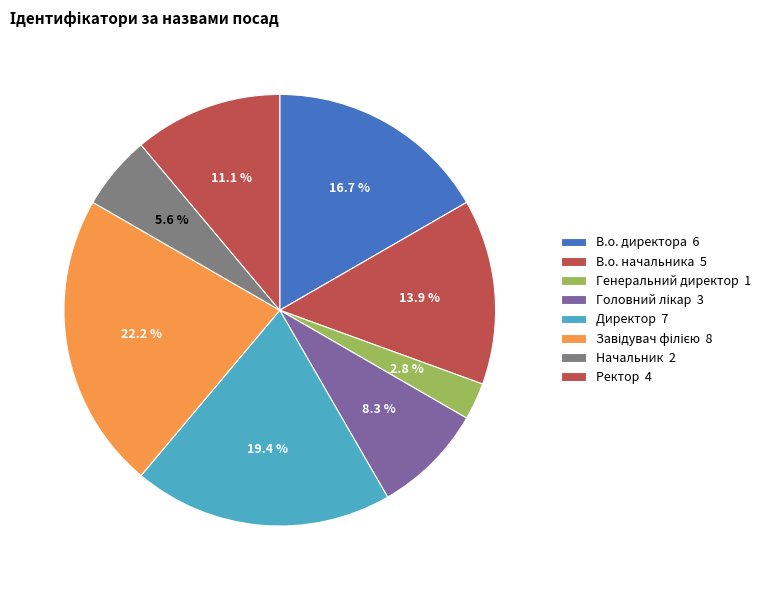

How many segments does this pie chart have?

8